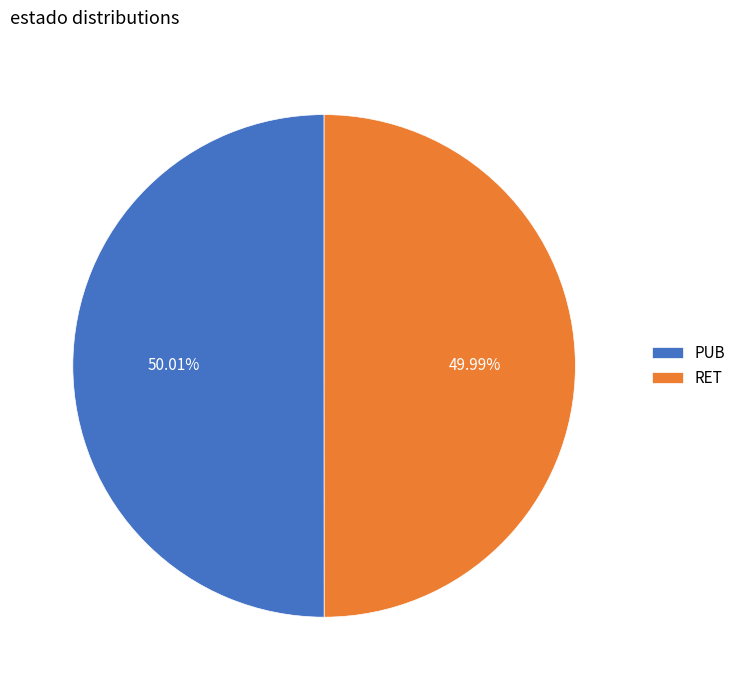

What percentage is the PUB slice, to the nearest percent?

50%